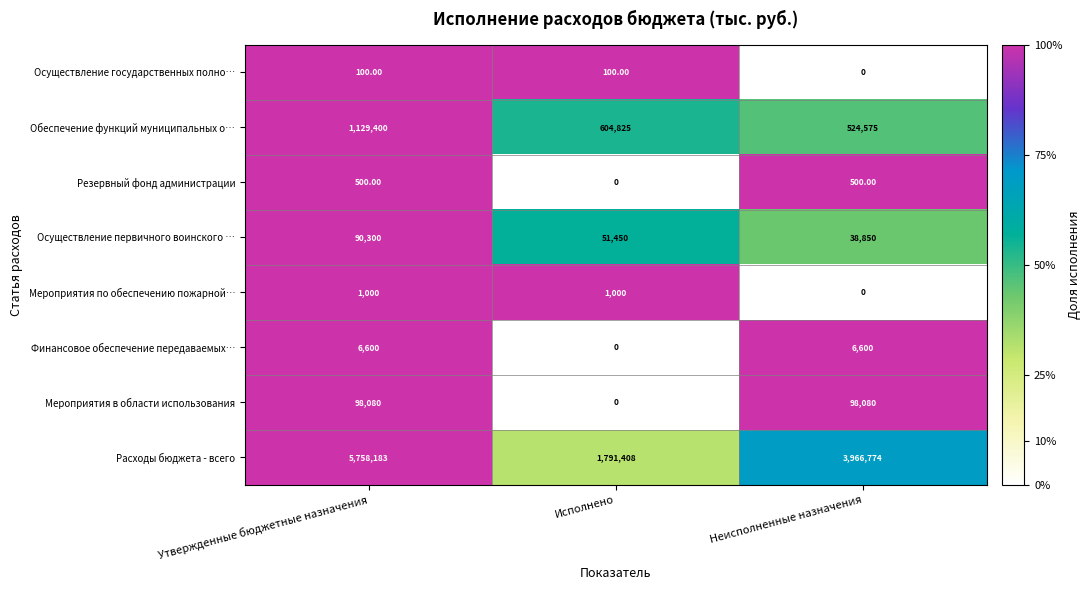

Which category has the lowest value in the Резервный фонд администрации series?

Исполнено